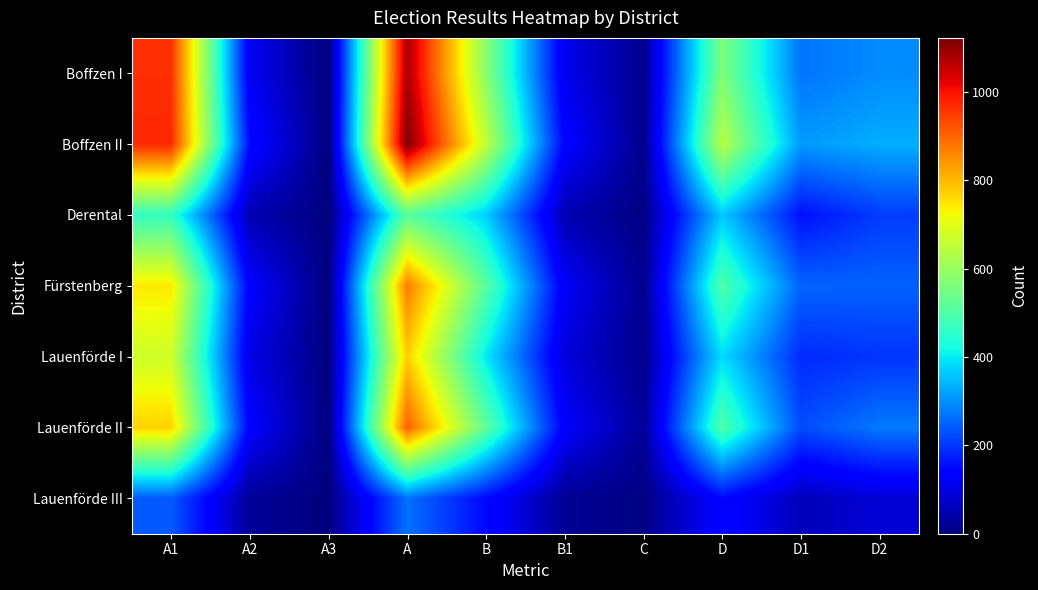

Count the number of data series in this chart.

7